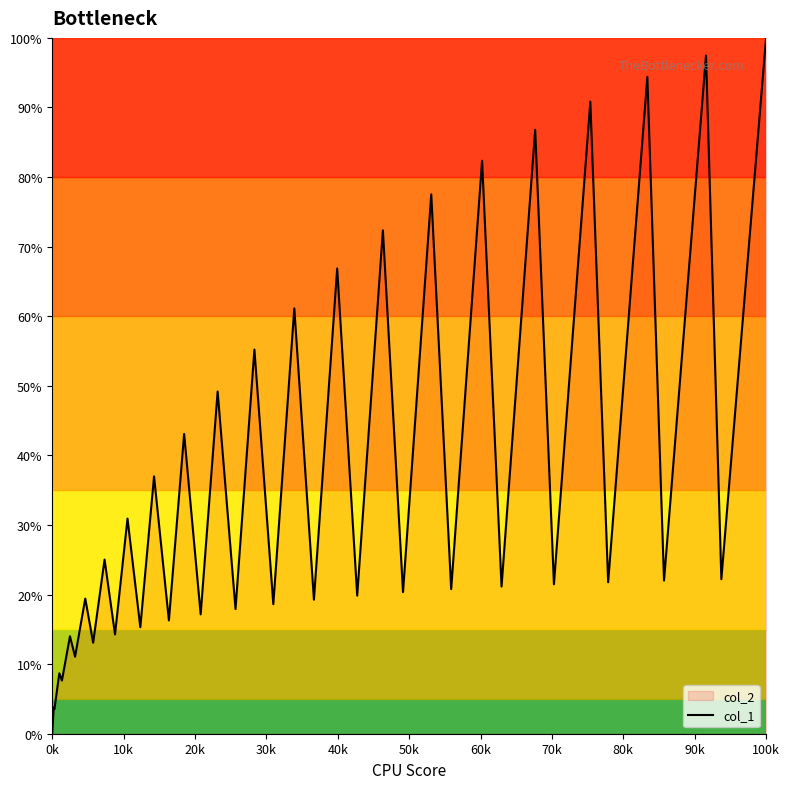

How many interior local peaks (higher than both neighbors) does the data have?

19